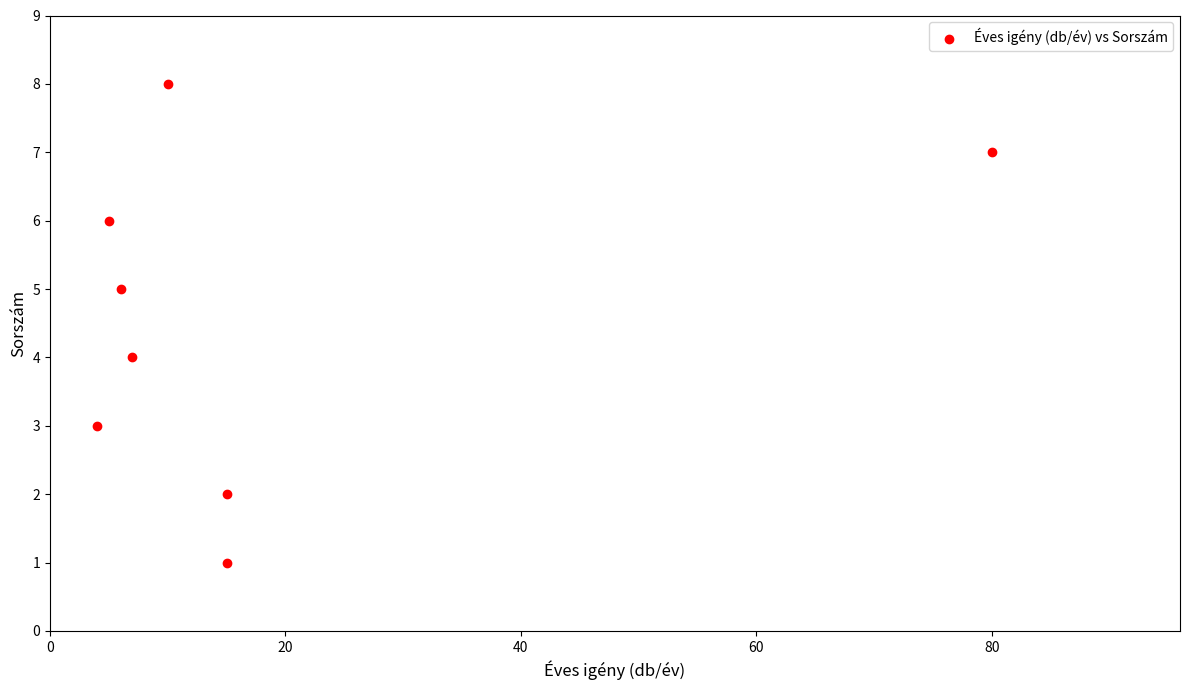

What is the range of X values (max minus min)?

76